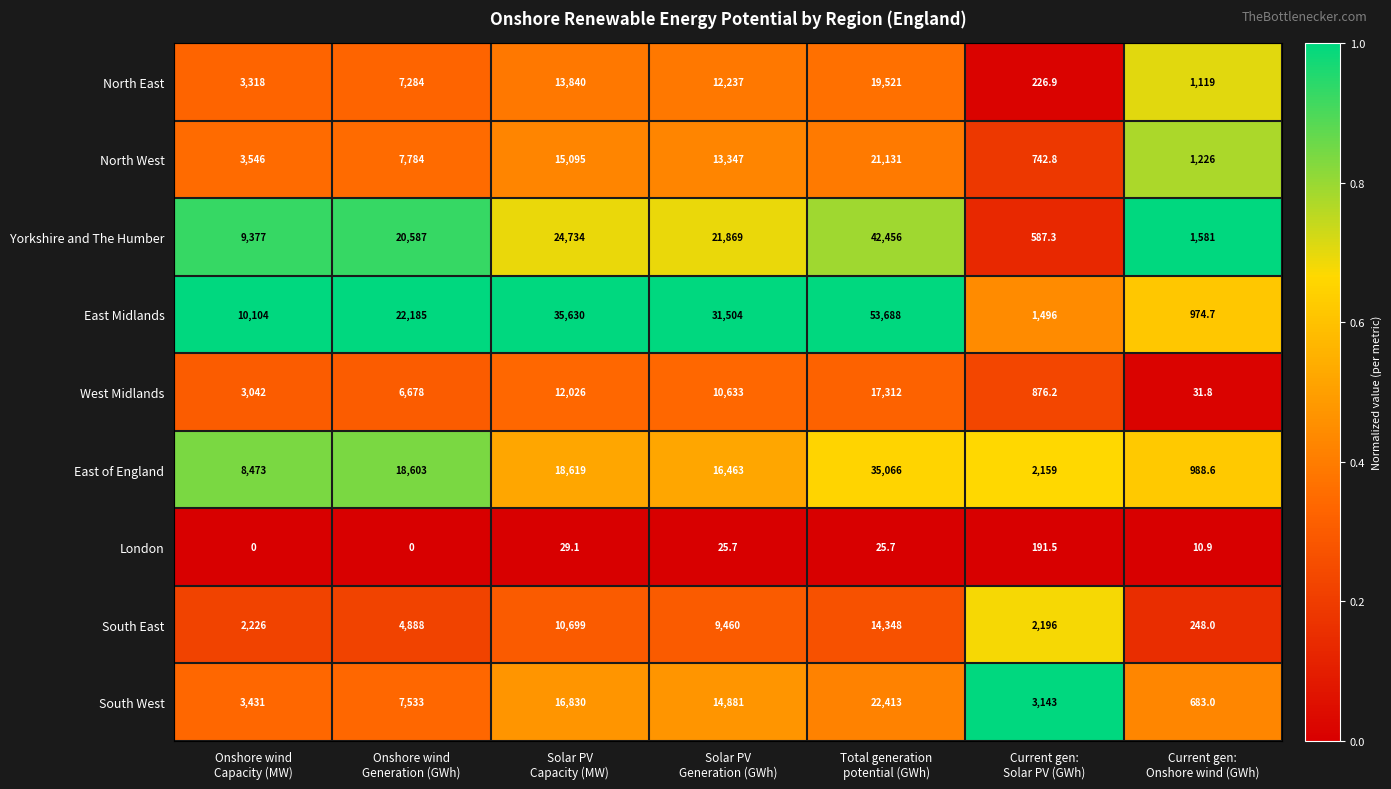

Rank the series at Onshore wind
Capacity (MW) from highest to lowest value.

East Midlands, Yorkshire and The Humber, East of England, North West, South West, North East, West Midlands, South East, London